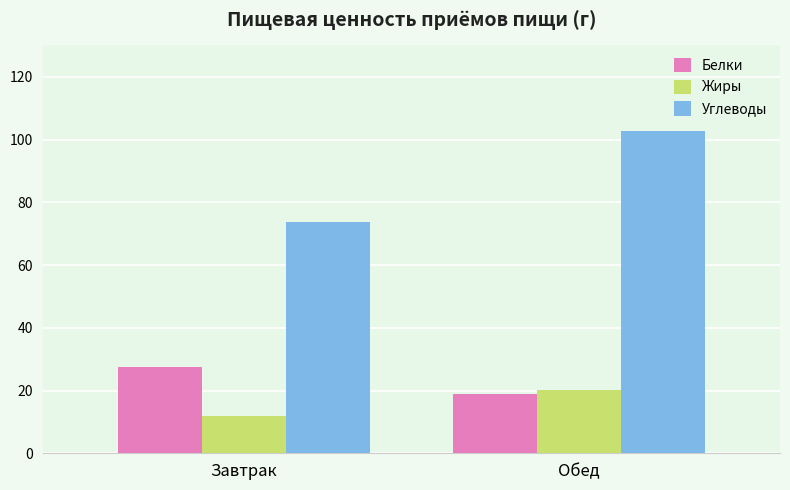

What position from the right is Обед?

1